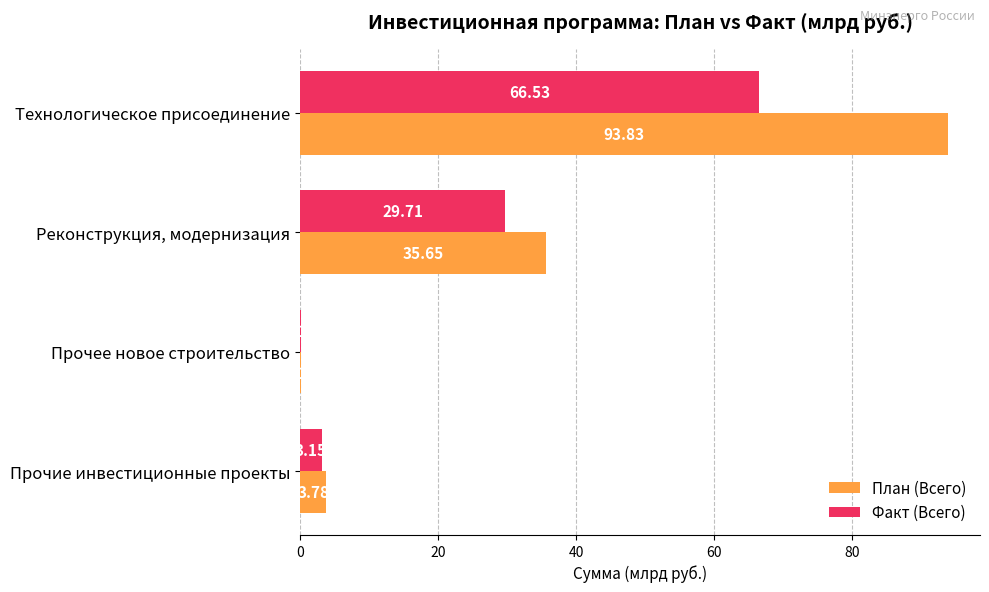

What is the sum of the Факт (Всего) values at Прочие инвестиционные проекты and Реконструкция, модернизация?

32.9